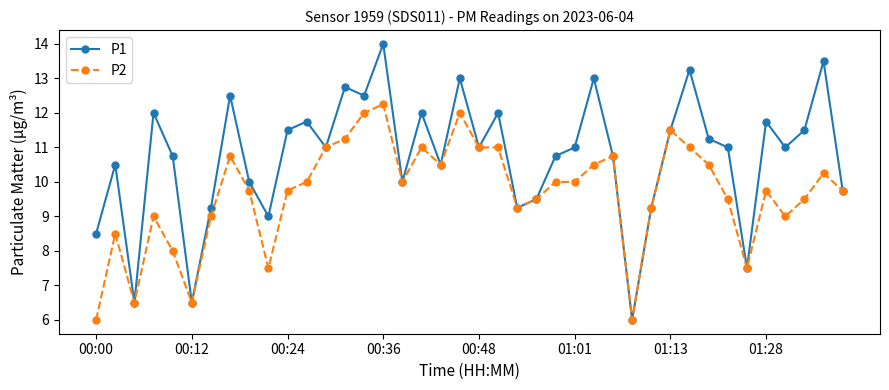

How many interior local peaks does the P1 series have?

13